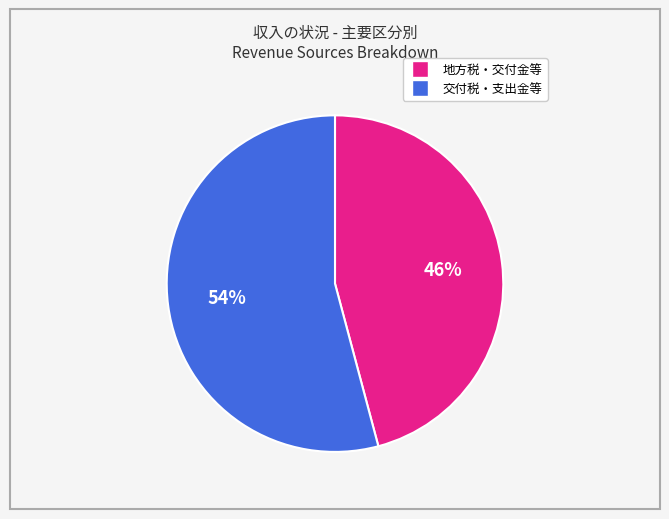

To the nearest percent, what is the difference between the largest and smallest slice percentages?

8%